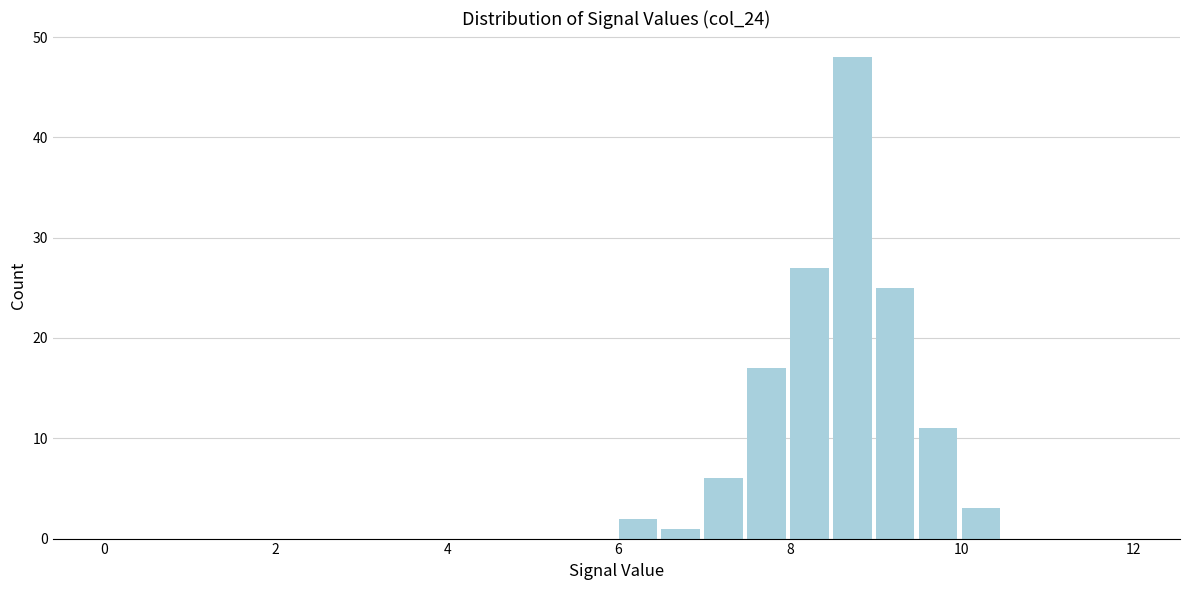

Around what value on the x-axis is the tallest bar? Give the approximate position of its centre, as read against the axis.

8.8